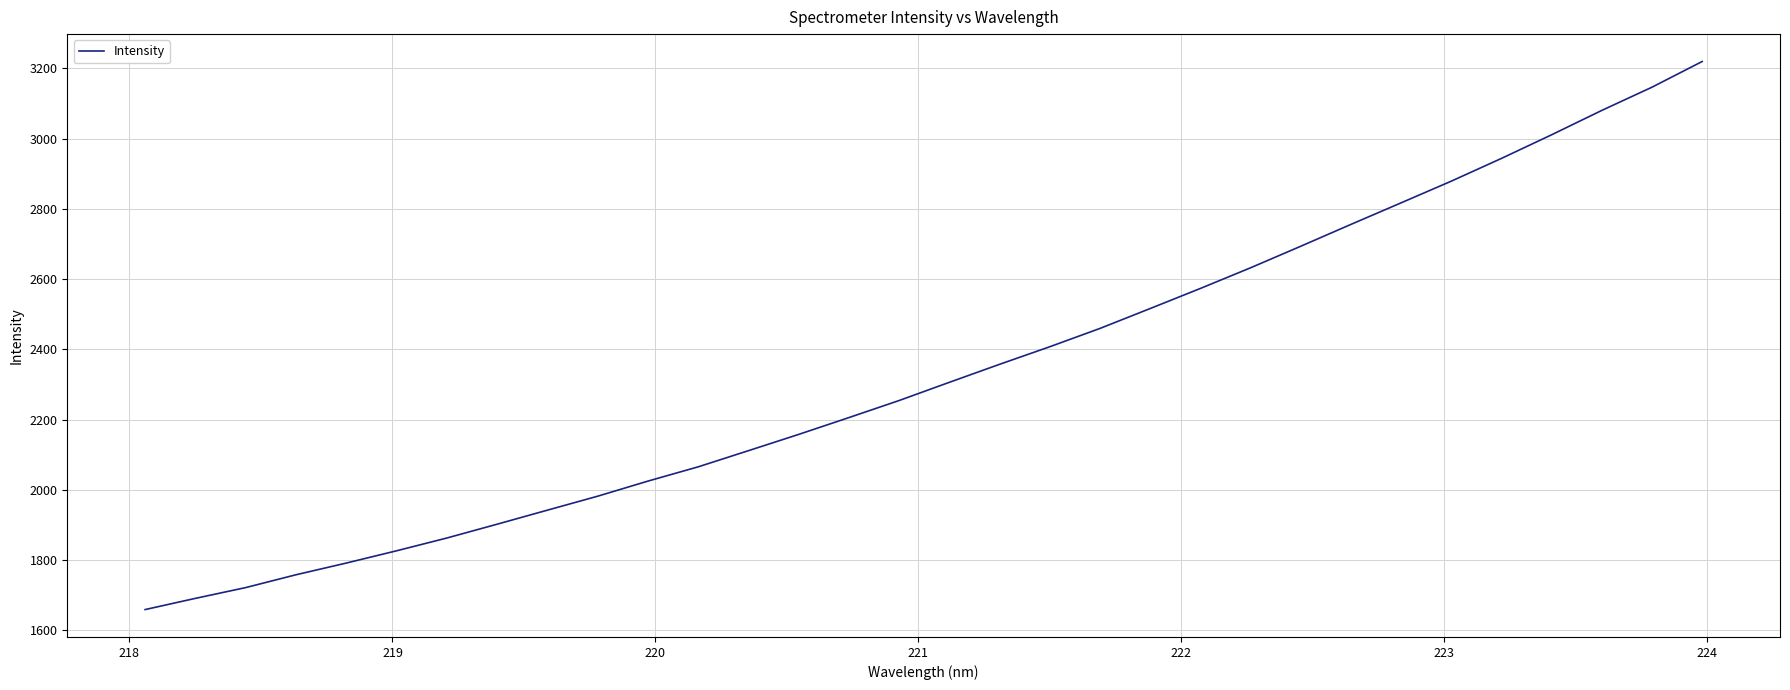

Reading left to right, extract all data points from this chart.

1659.5	1691.4	1722.0	1758.5	1791.8	1826.7	1863.1	1902.4	1942.3	1982.0	2025.0	2065.6	2111.6	2157.9	2205.8	2254.3	2306.1	2357.3	2407.4	2459.5	2516.1	2573.3	2632.1	2693.4	2755.6	2817.0	2878.7	2943.5	3010.7	3080.0	3146.1	3219.2